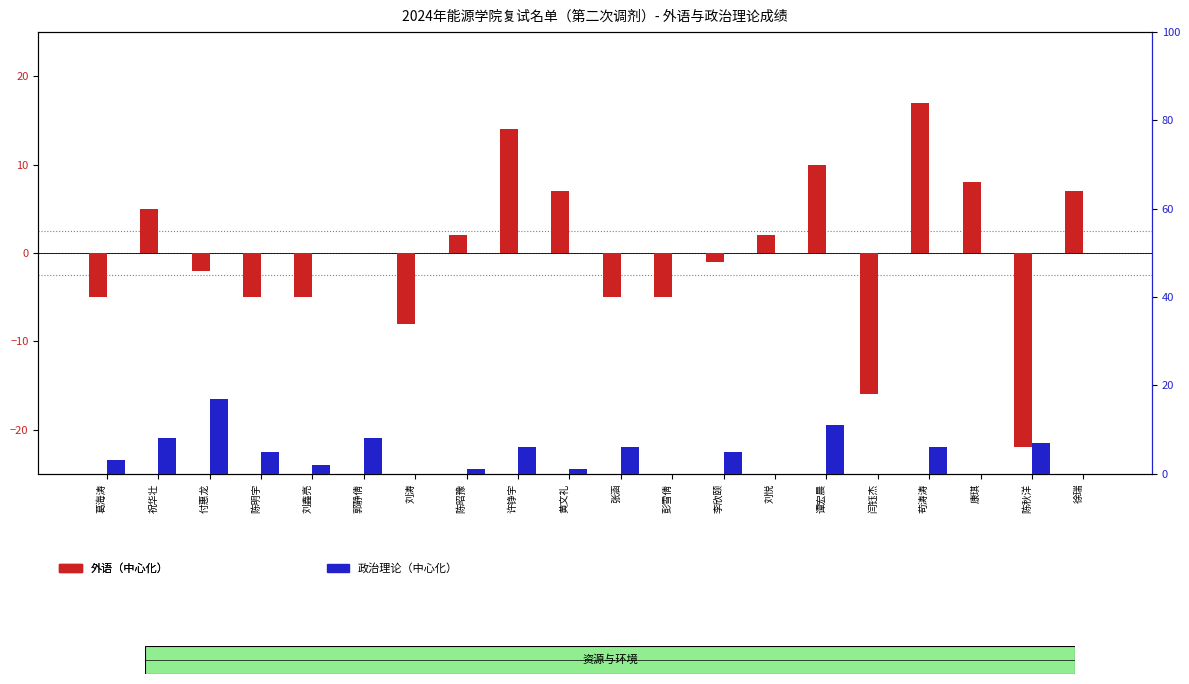

What is the average value of the 政治理论（中心化） series?

4